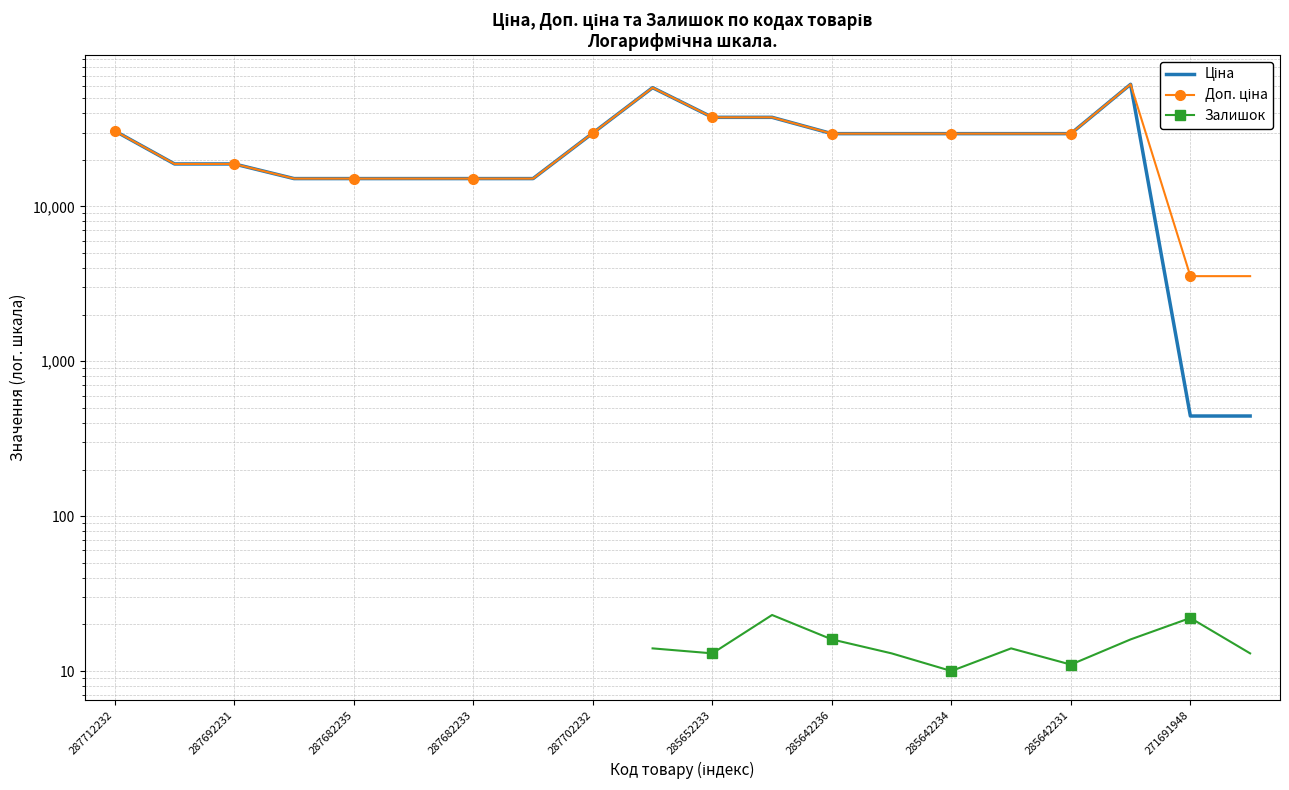

What position from the left is 285652233?

6